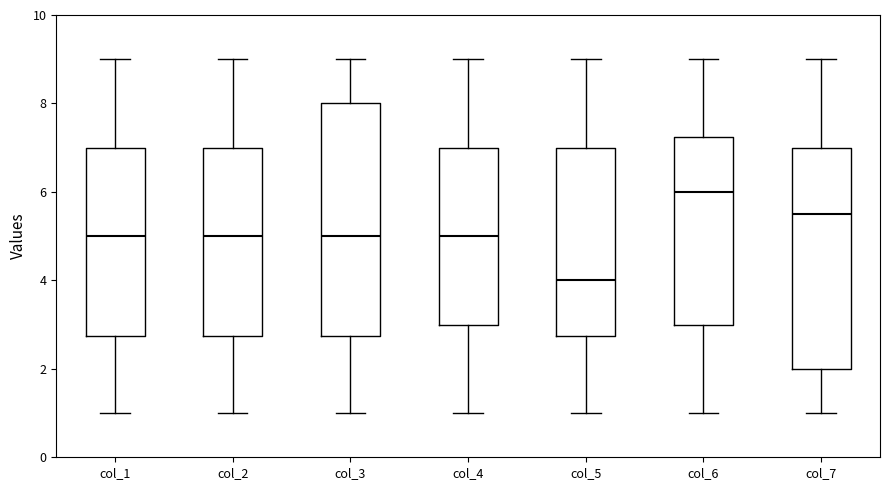

Which box's median line is the highest?

col_6